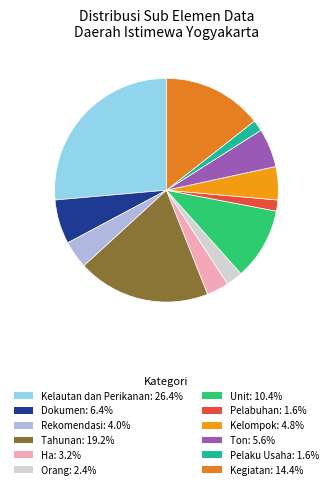

Which slice is the largest?

Kelautan dan Perikanan